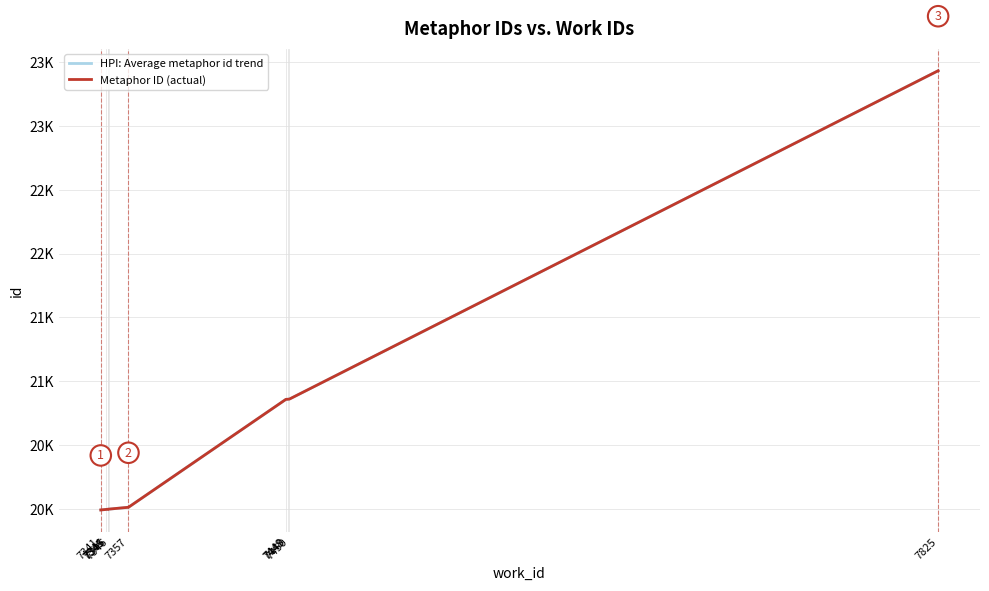

How many lines are shown in the chart?

1